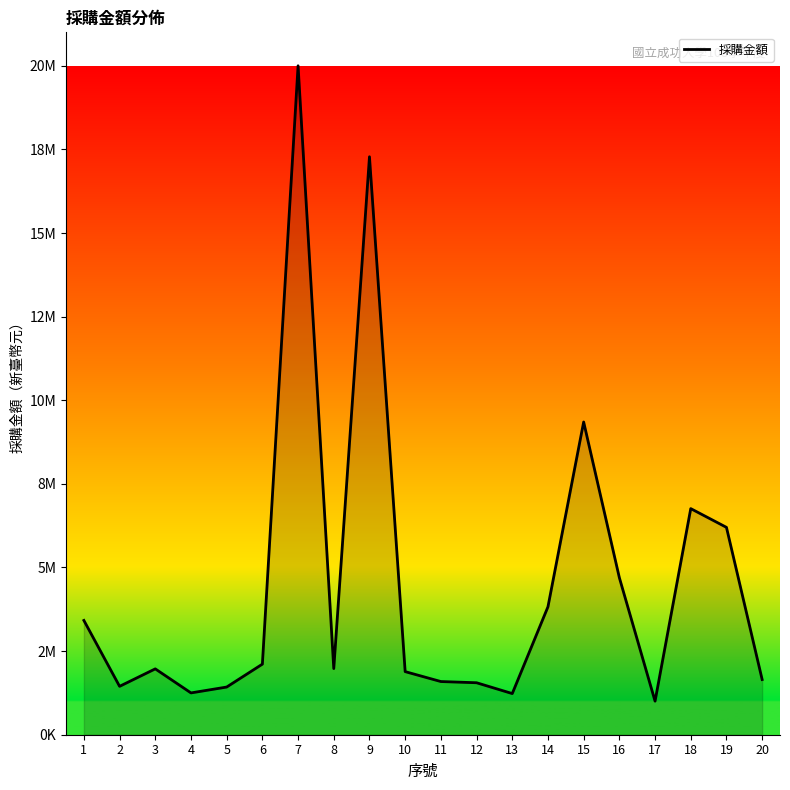

What is the change in value from 6 to 20?

-460244